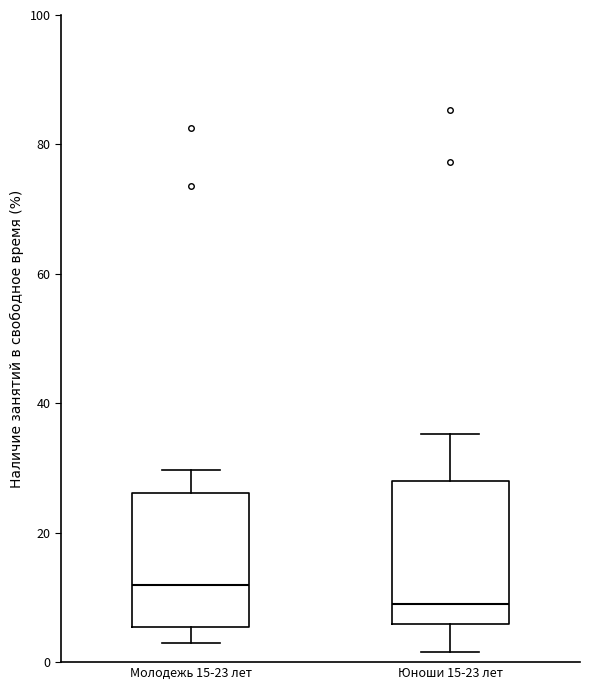

Reading left to right, read every box against the y-axis: the position of its median line, the range the box covers, and the ends of its whiskers. The values are not printed on the chart, so give them approximately, as read against the axis.

Молодежь 15-23 лет: median 12, box 6 to 26, whiskers 2 to 30
Юноши 15-23 лет: median 8, box 6 to 28, whiskers 2 to 36